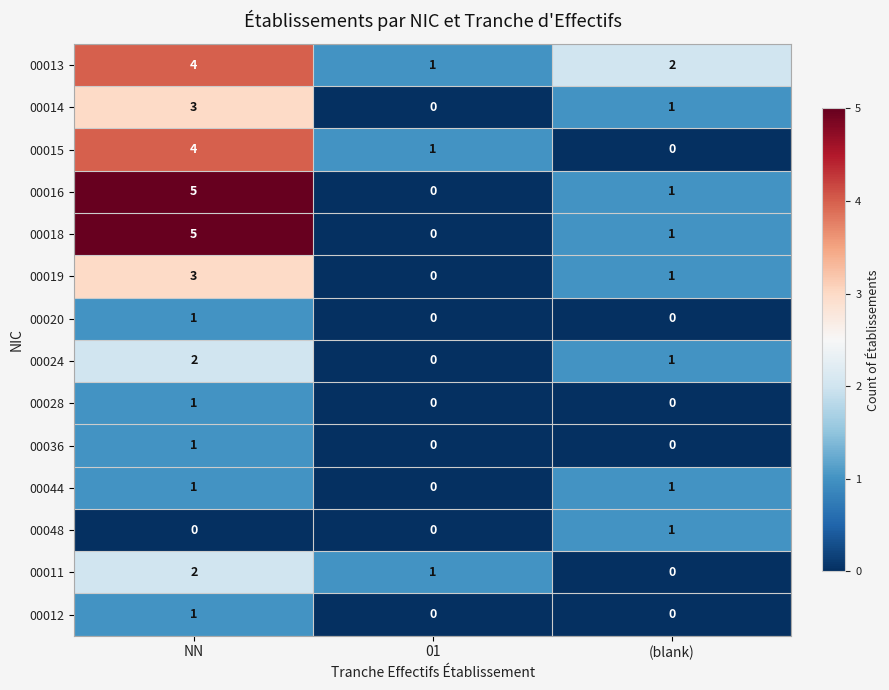

What is the maximum value for 00016?

5